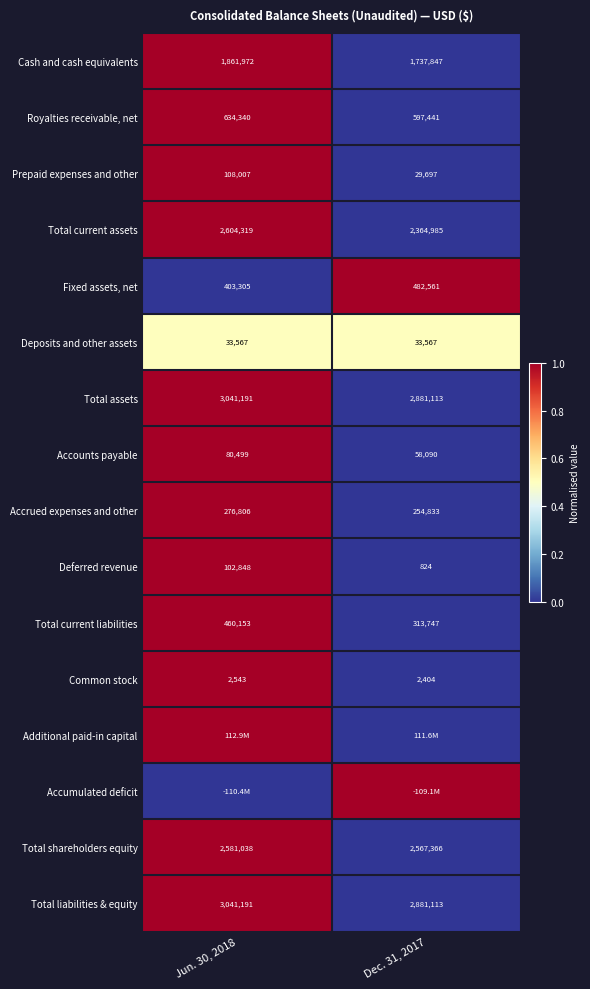

What is the sum of the Royalties receivable, net values at Dec. 31, 2017 and Jun. 30, 2018?

1231781